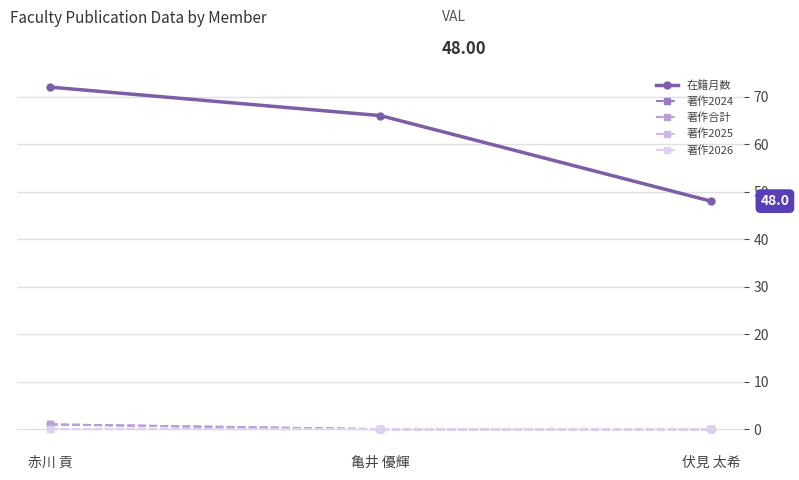

Is this an area chart (filled region under the line)?

No